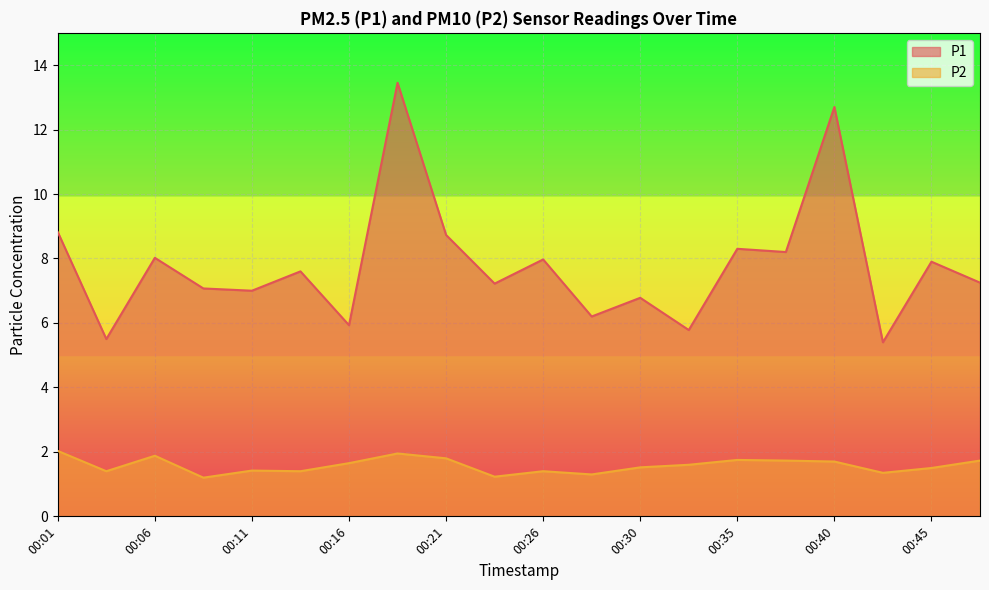

How many interior local valleys does the P1 series have?

8